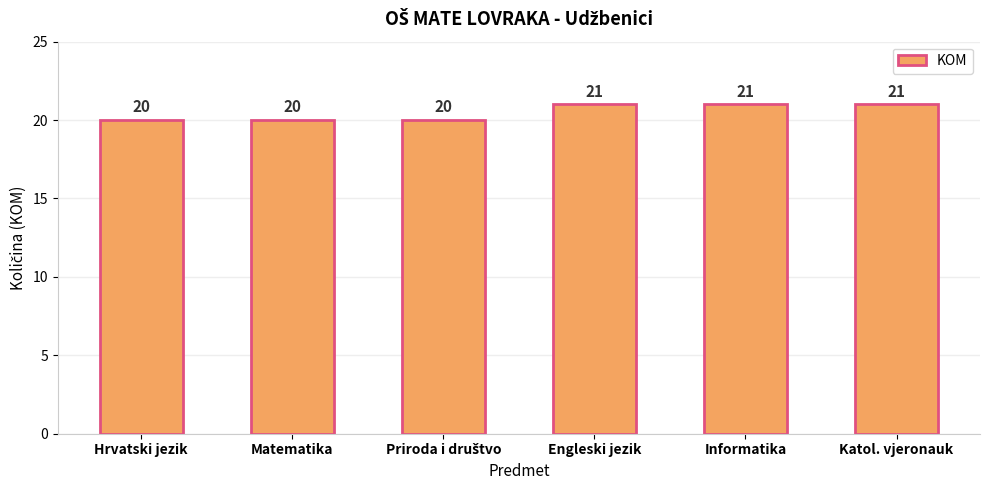

What position from the right is Katol. vjeronauk?

1